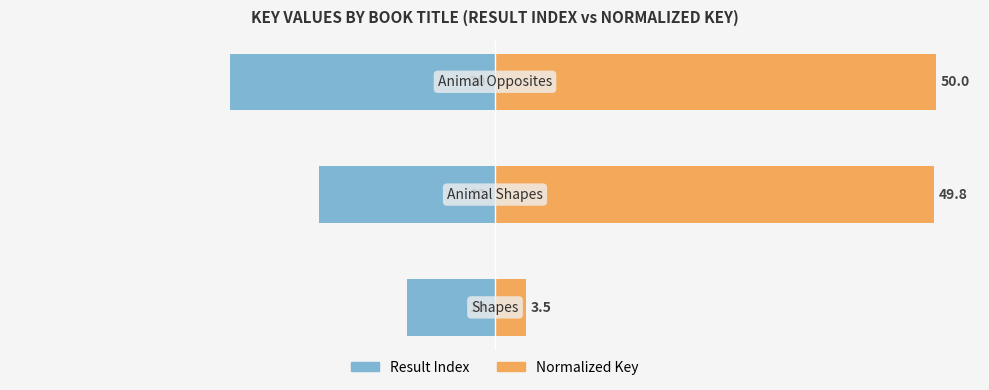

How many series are shown in this chart?

2